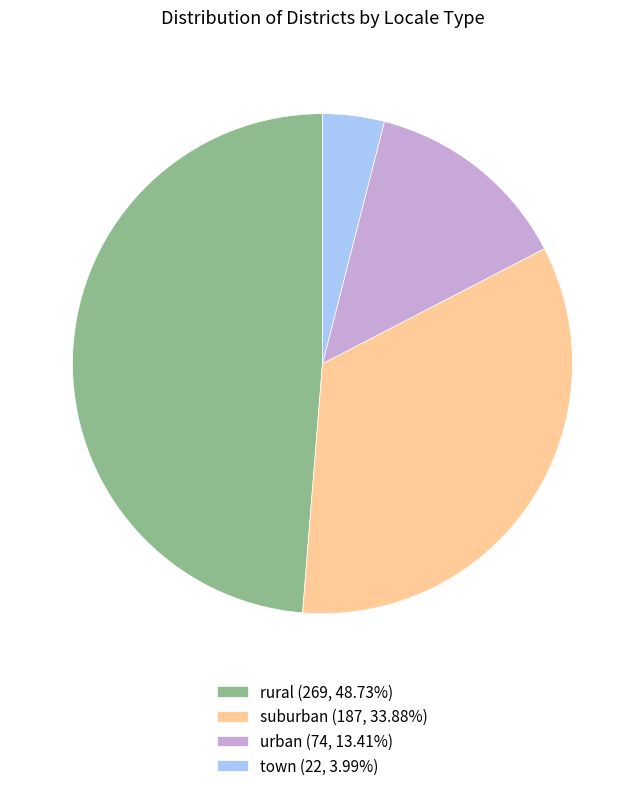

Do rural (269, 48.73%) and urban (74, 13.41%) together represent more than half of the pie?

Yes